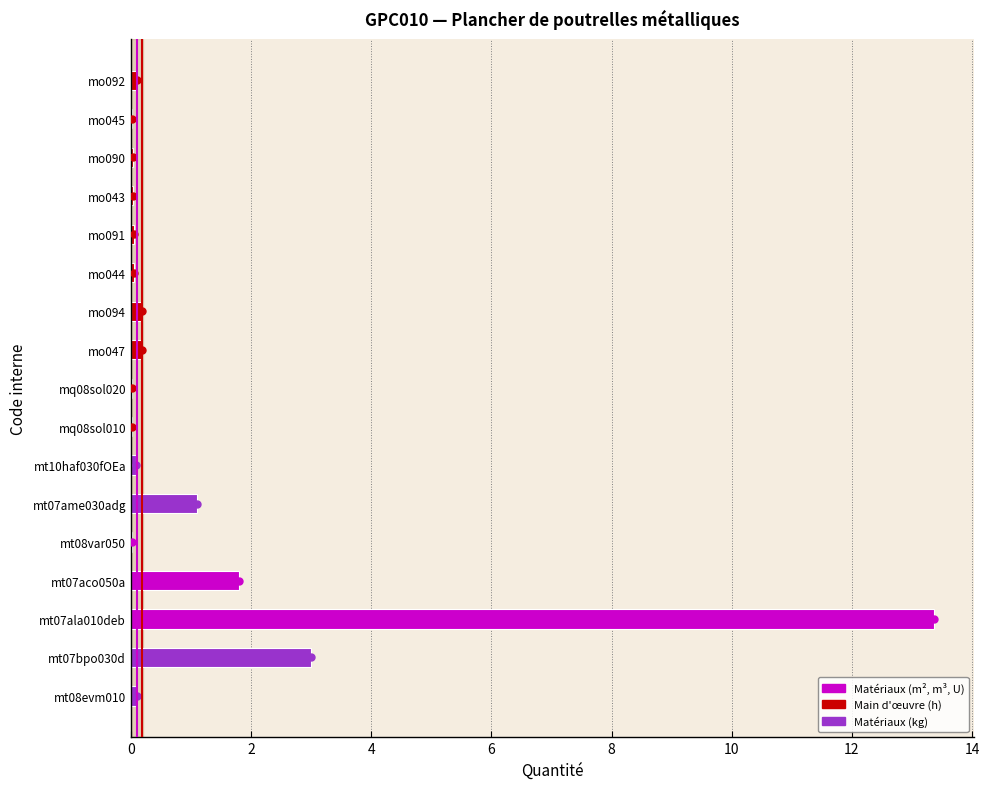

At which category does the chart reach its peak across all series?

mt07ala010deb